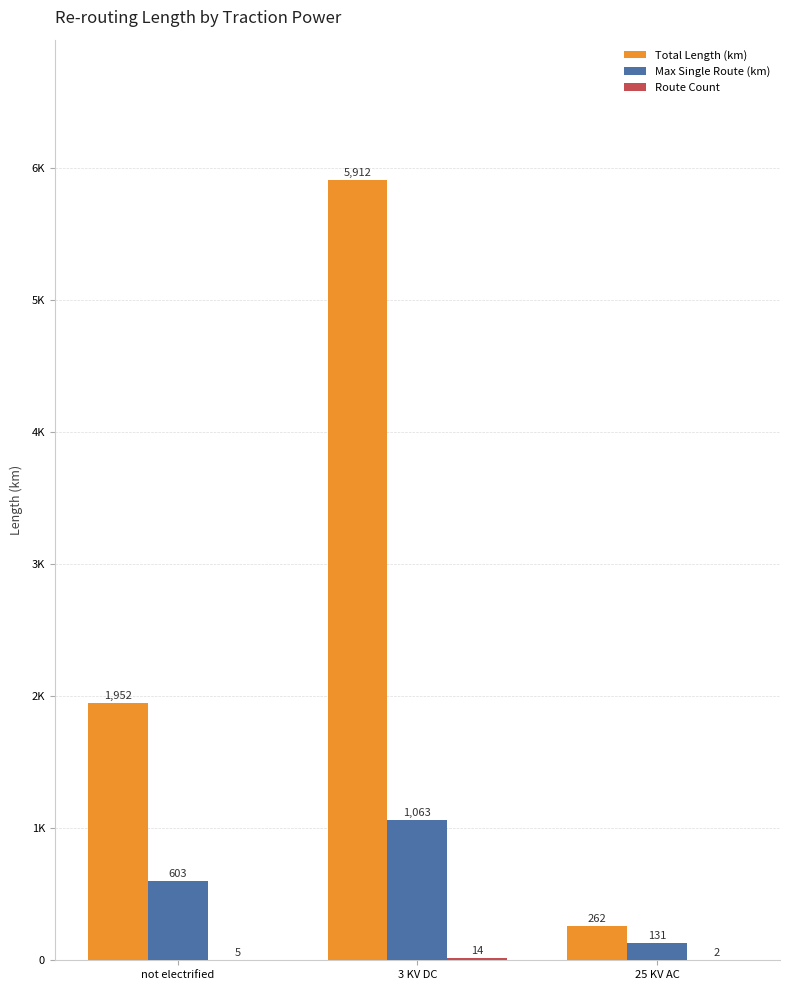

Rank the series by their average value, from lowest to highest.

Route Count, Max Single Route (km), Total Length (km)